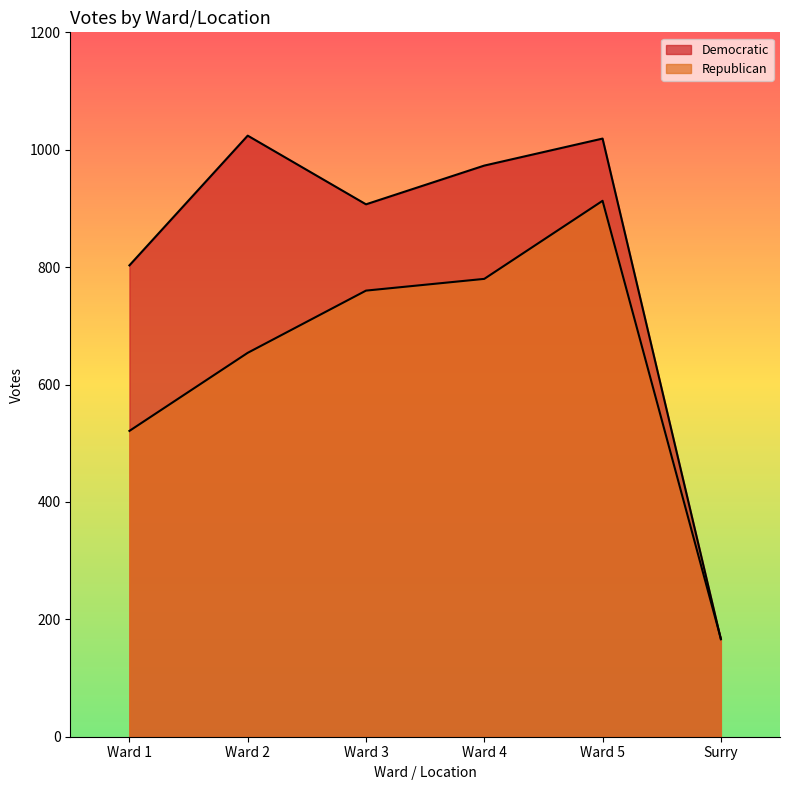

In Democratic, how many points are higher than both neighbors (excluding endpoints)?

2